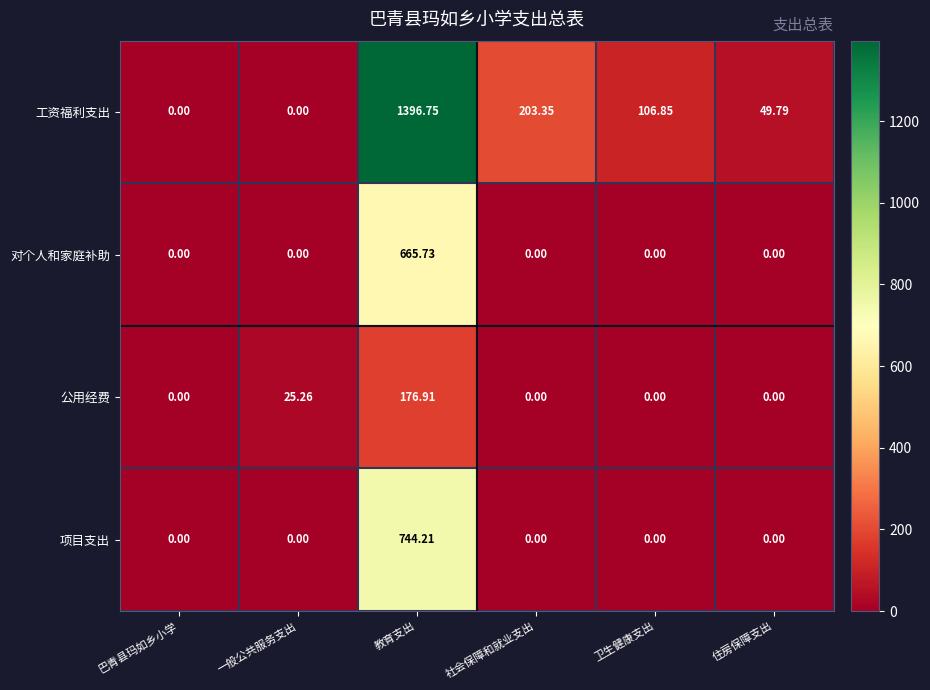

At which category does the chart reach its peak across all series?

教育支出